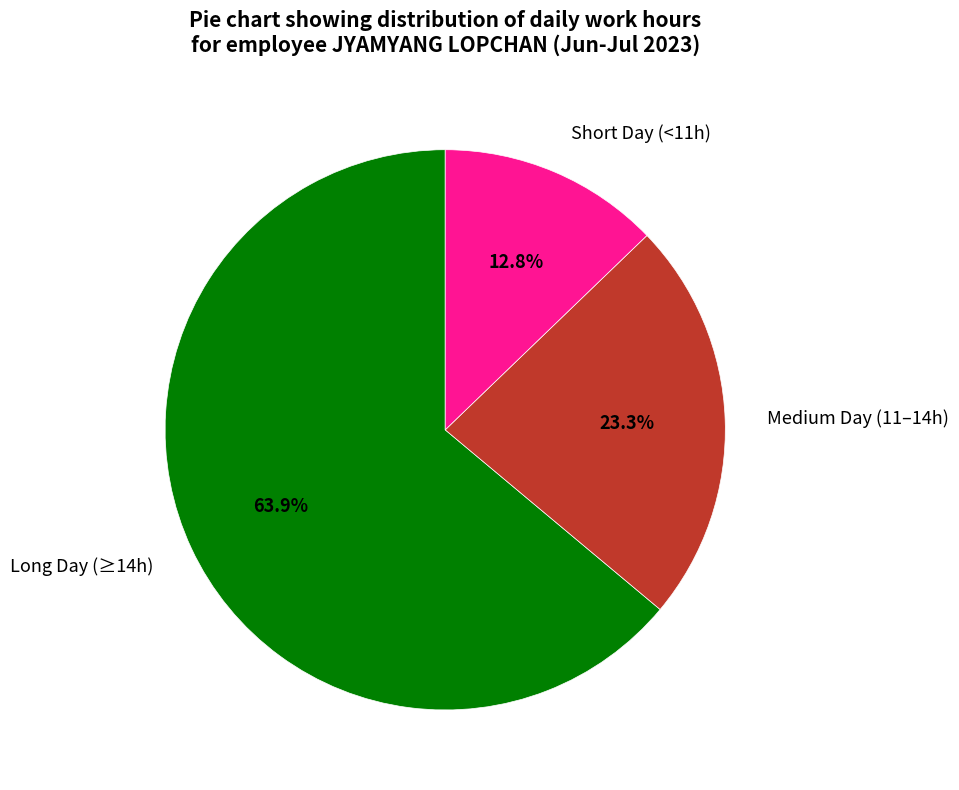

How many segments does this pie chart have?

3